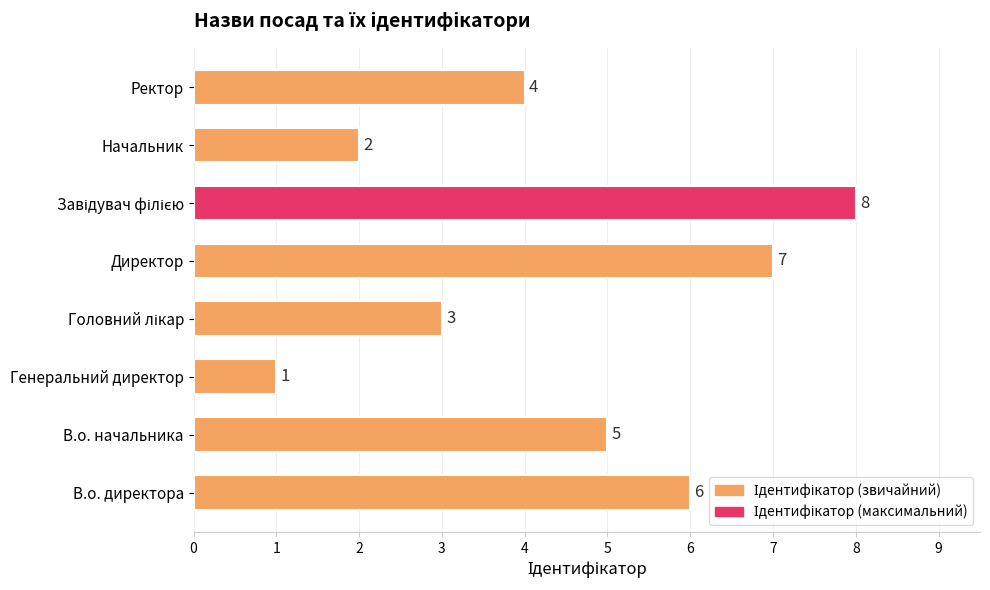

How many series are shown in this chart?

1